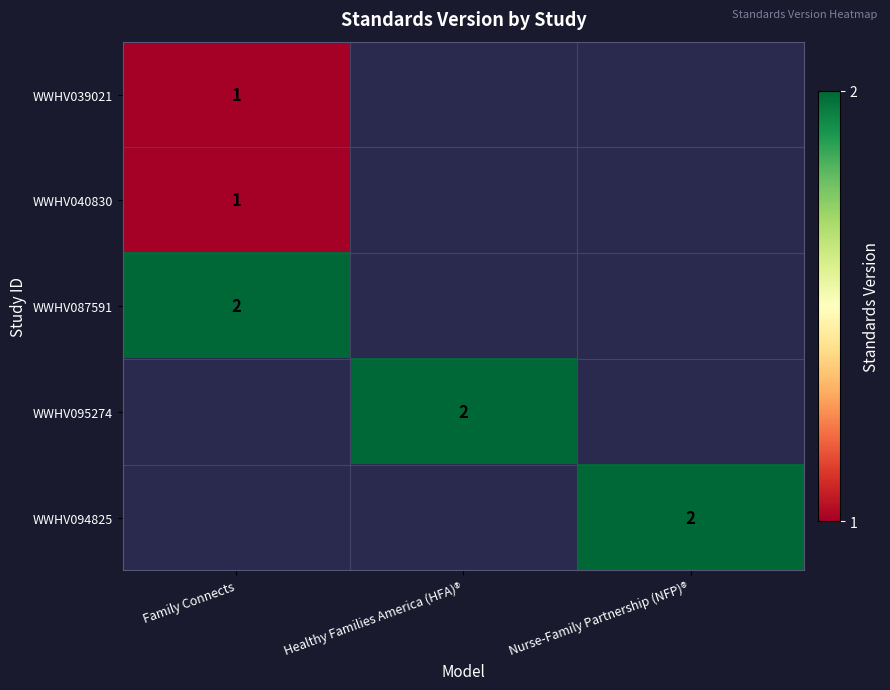

The value of WWHV087591 at Family Connects is 1. True or false?

False